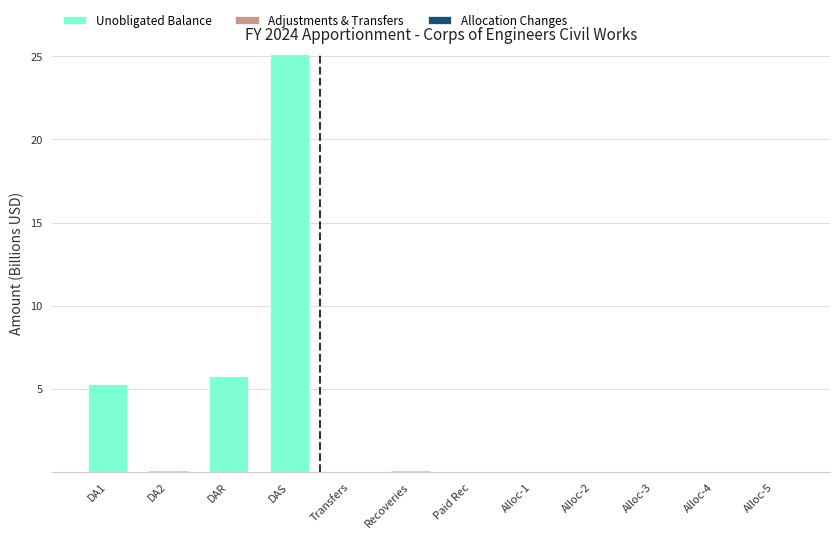

Count the number of categories in the chart.

12